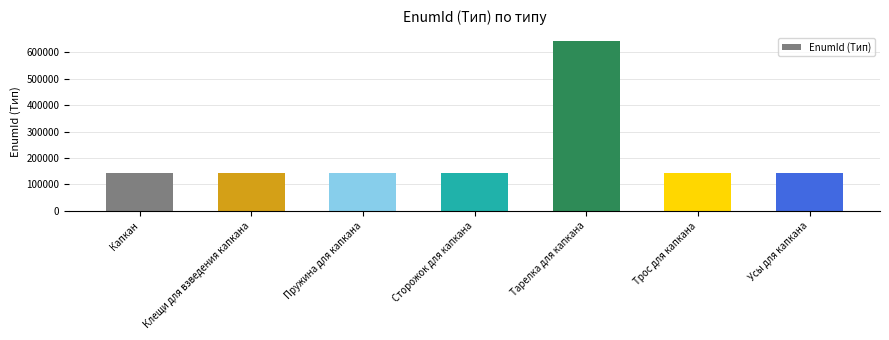

True or false: the data shows 144141 at Клещи для взведения капкана.

True